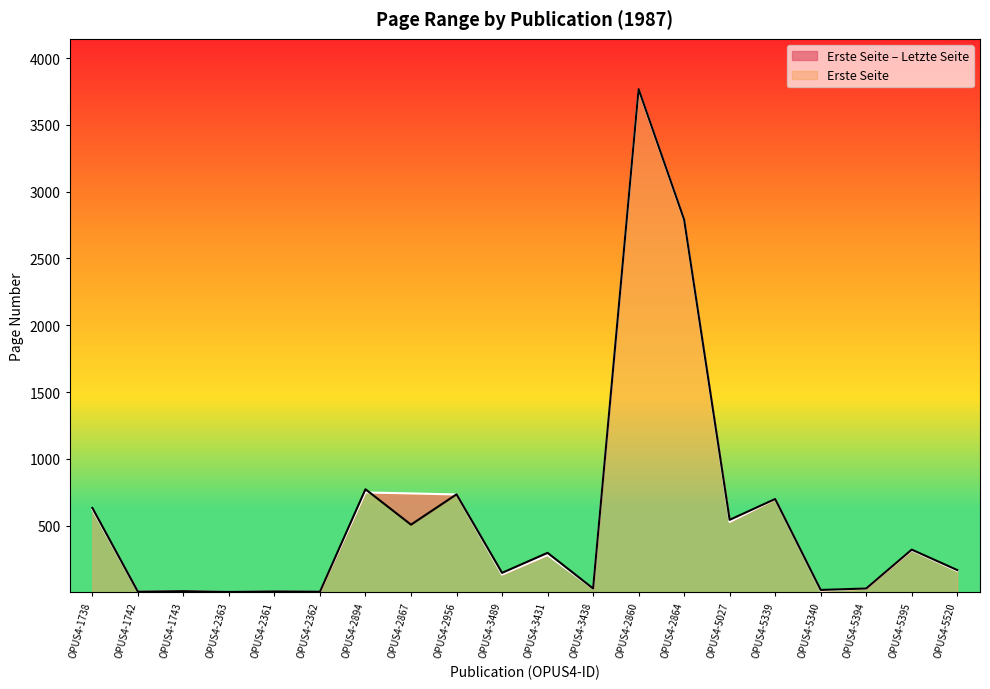

Where is the first local minimum for Letzte Seite?

OPUS4-1742